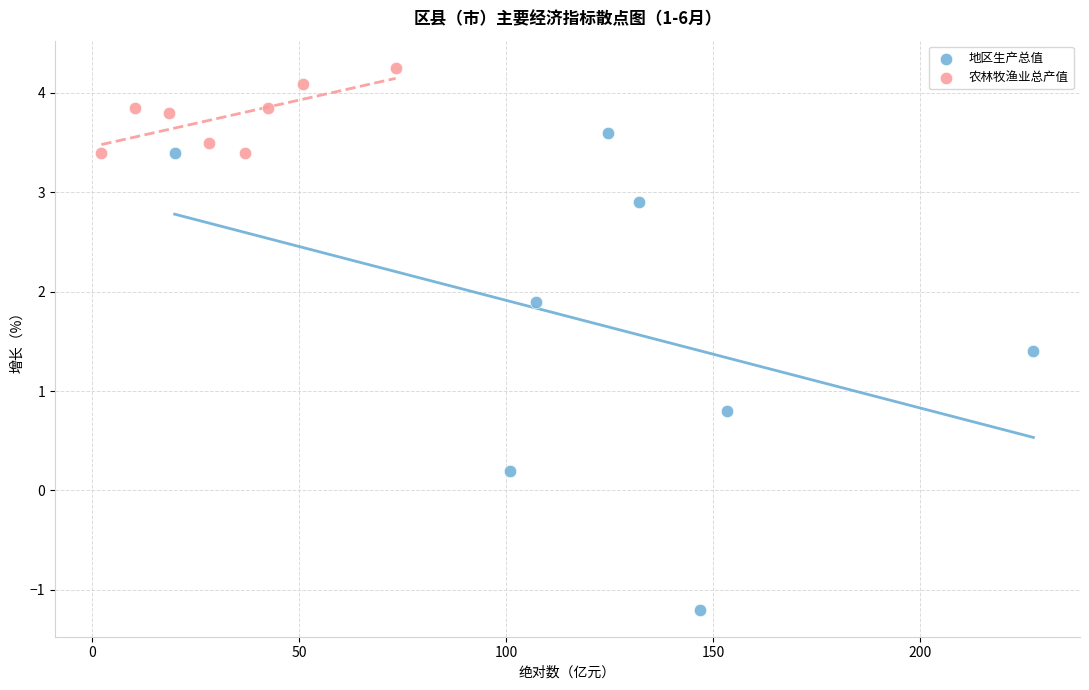

Which series has the widest spread of Y values?

地区生产总值